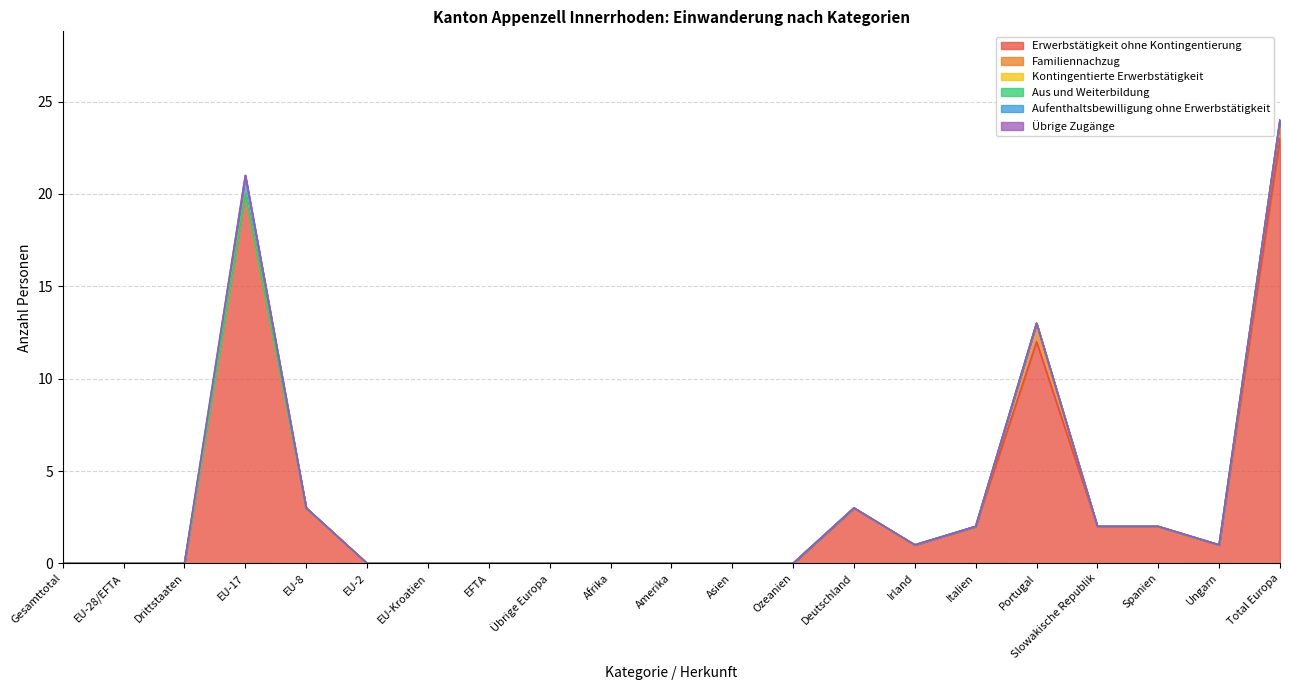

What position from the right is Spanien?

3